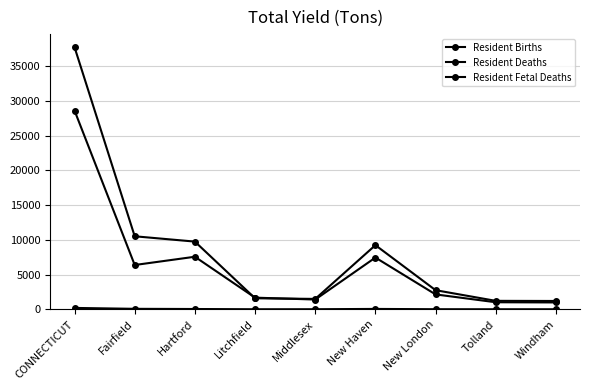

How many lines are shown in the chart?

3